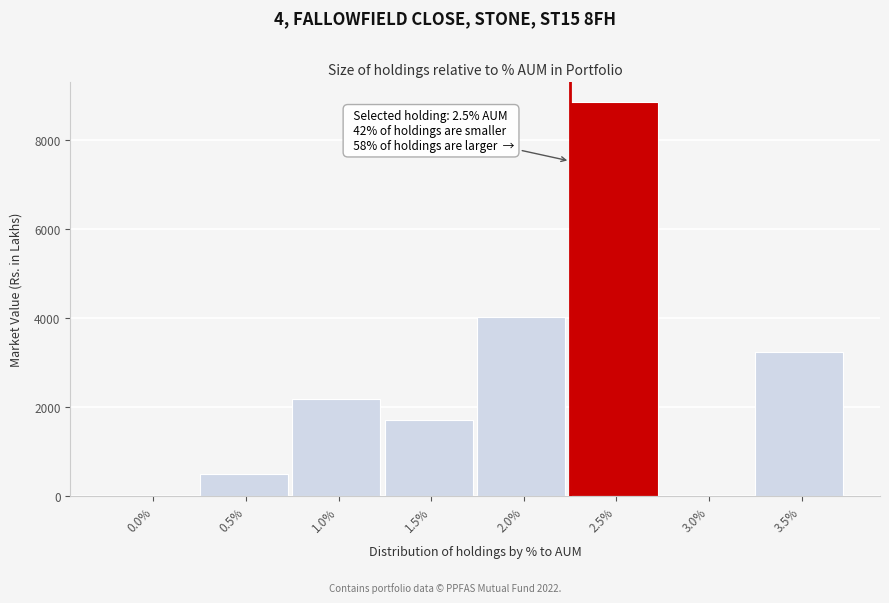

Reading left to right, transcribe all the data shown in this chart.

0.0%=0.0	0.5%=495.4	1.0%=2173.0	1.5%=1695.7	2.0%=4010.4	2.5%=8853.0	3.0%=0.0	3.5%=3233.4